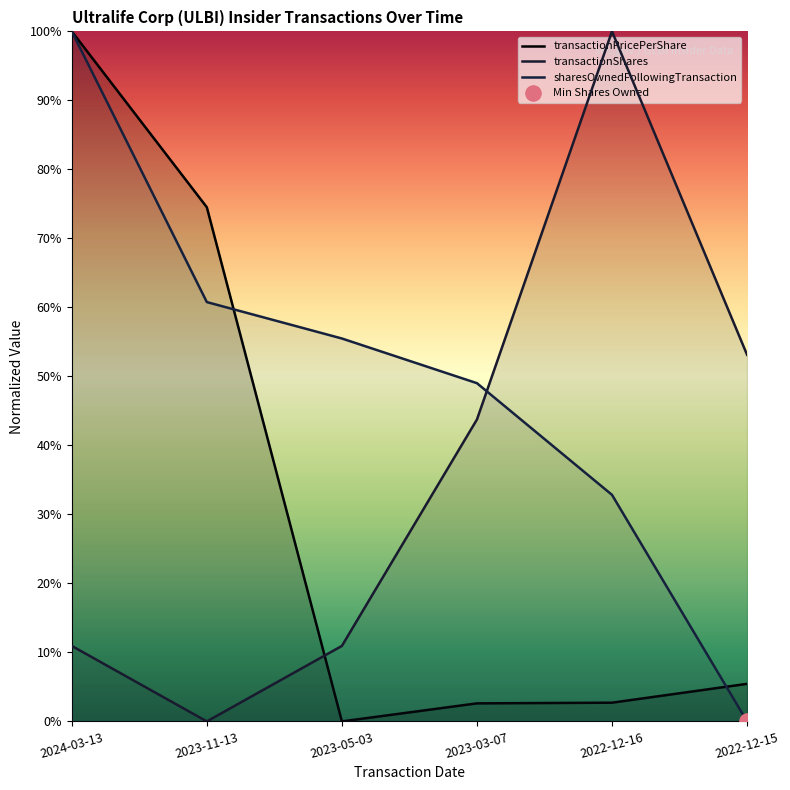

At which category is the sum across all series the highest?

2024-03-13